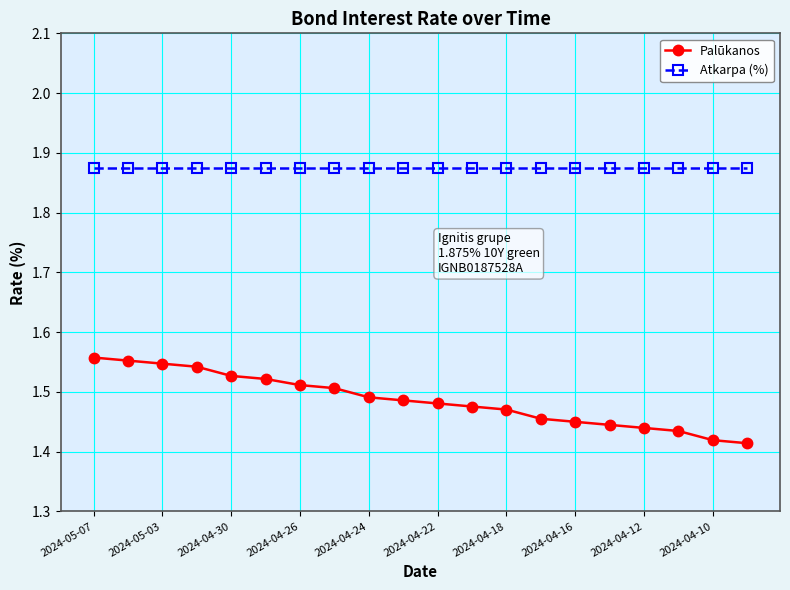

How many lines are shown in the chart?

2